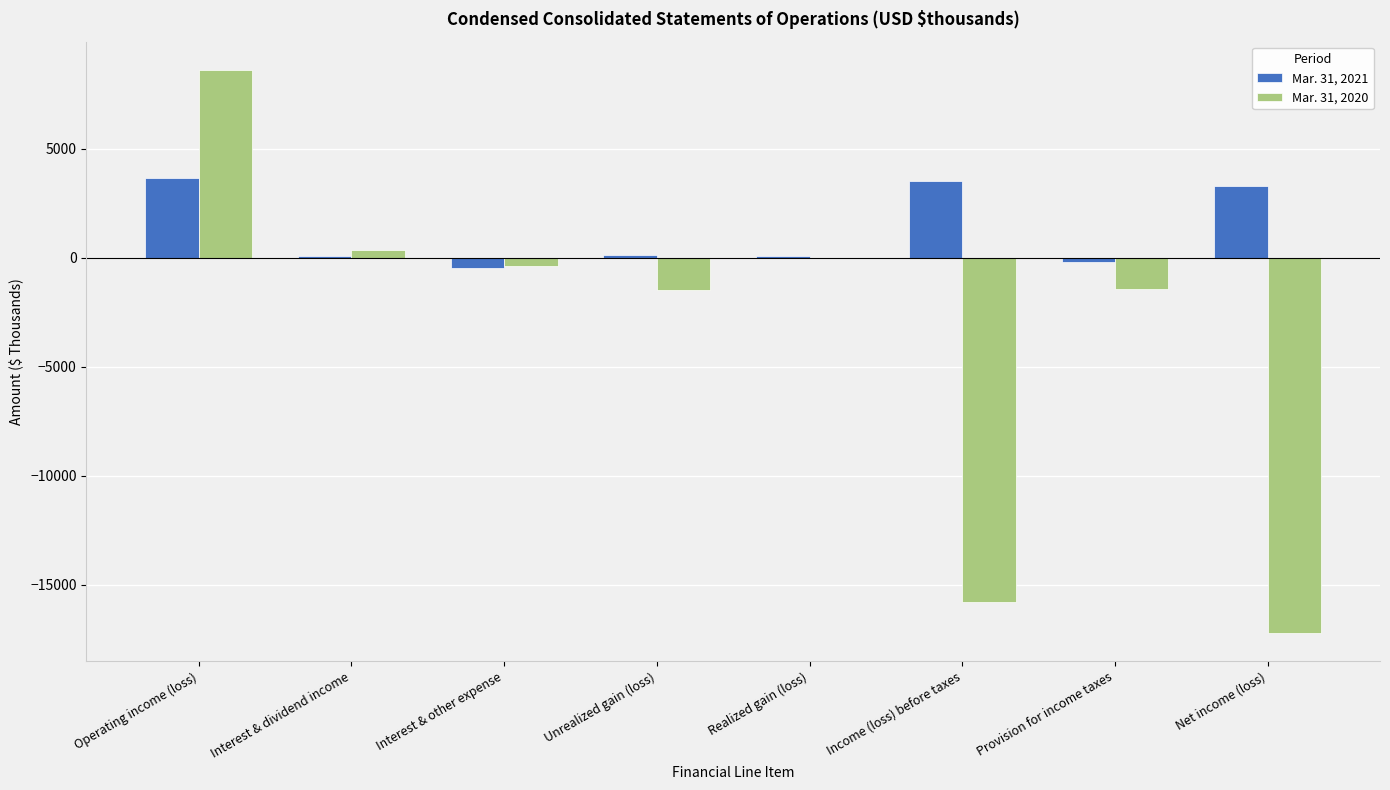

What is the greatest value displayed?

8624